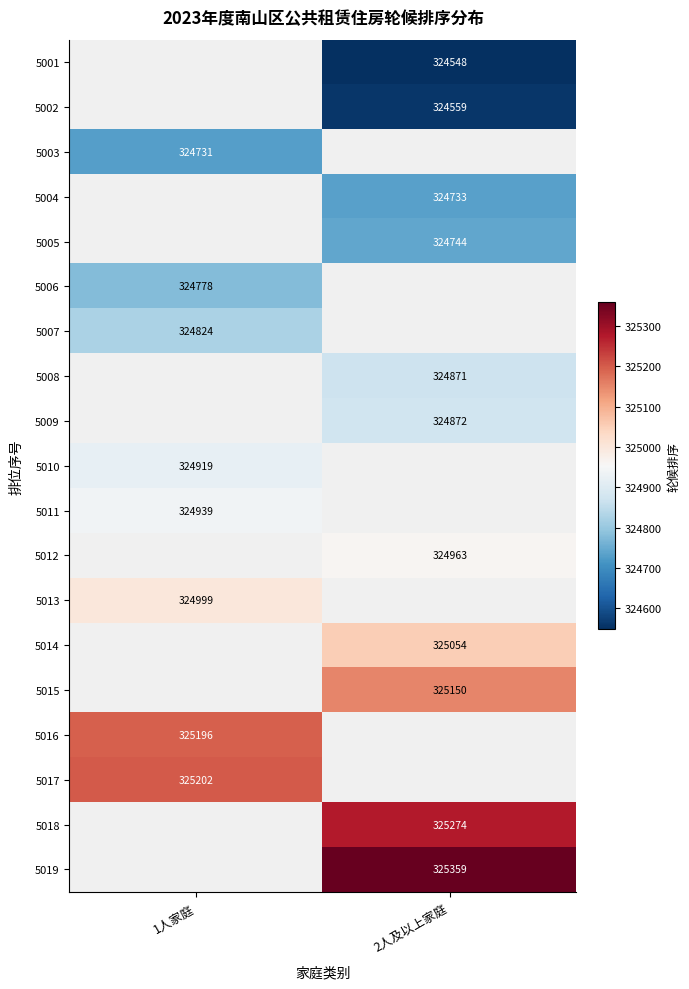

True or false: 5012 has a value of 324963 at 2人及以上家庭.

True